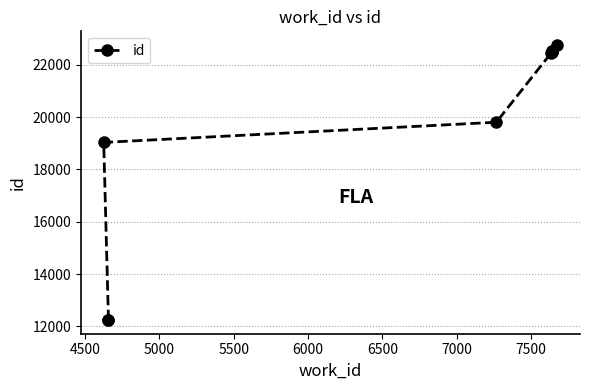

The value at 8000 is 34375. True or false?

False